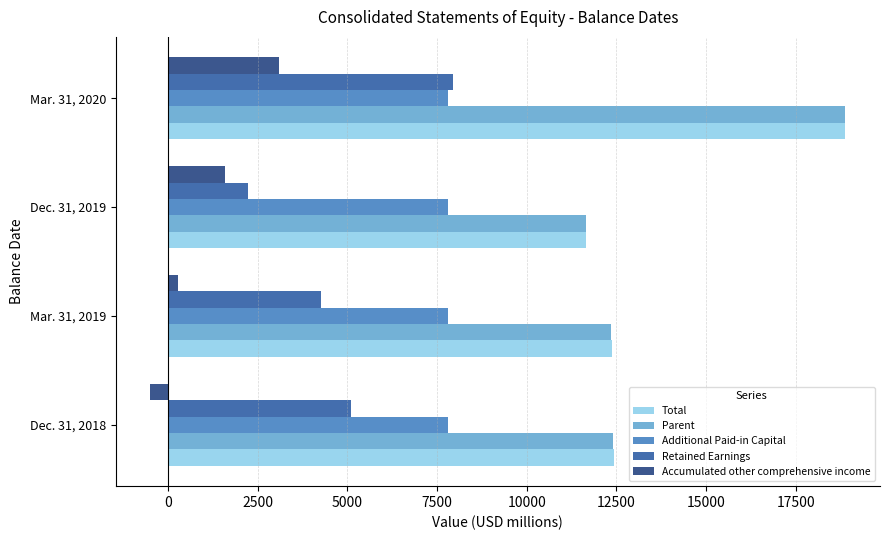

Where is Accumulated other comprehensive income nearest to the value 1307?

Dec. 31, 2019